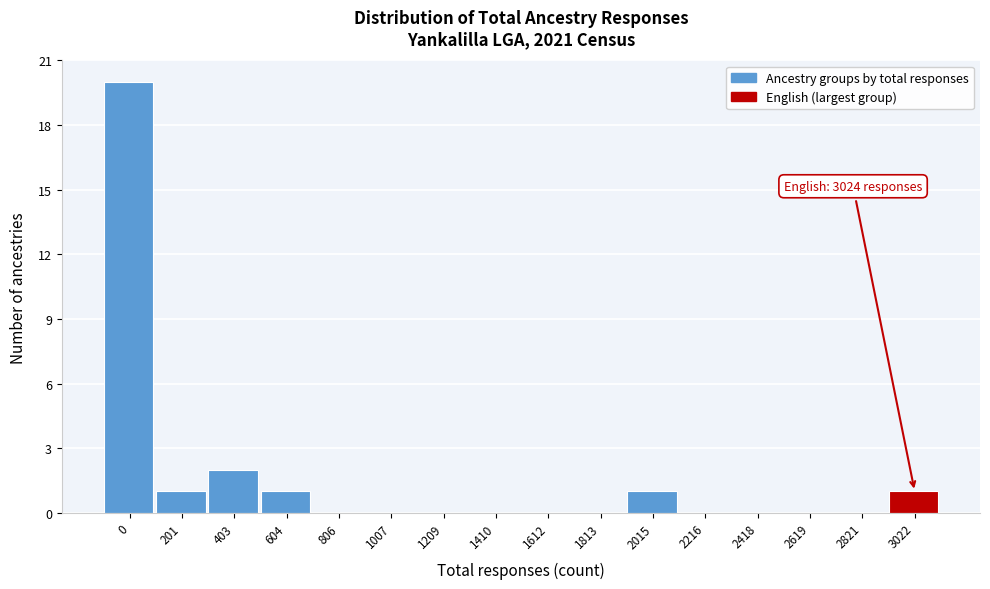

Reading left to right, list all the values displayed in this chart.

0=20	201=1	403=2	604=1	806=0	1007=0	1209=0	1410=0	1612=0	1813=0	2015=1	2216=0	2418=0	2619=0	2821=0	3022=1